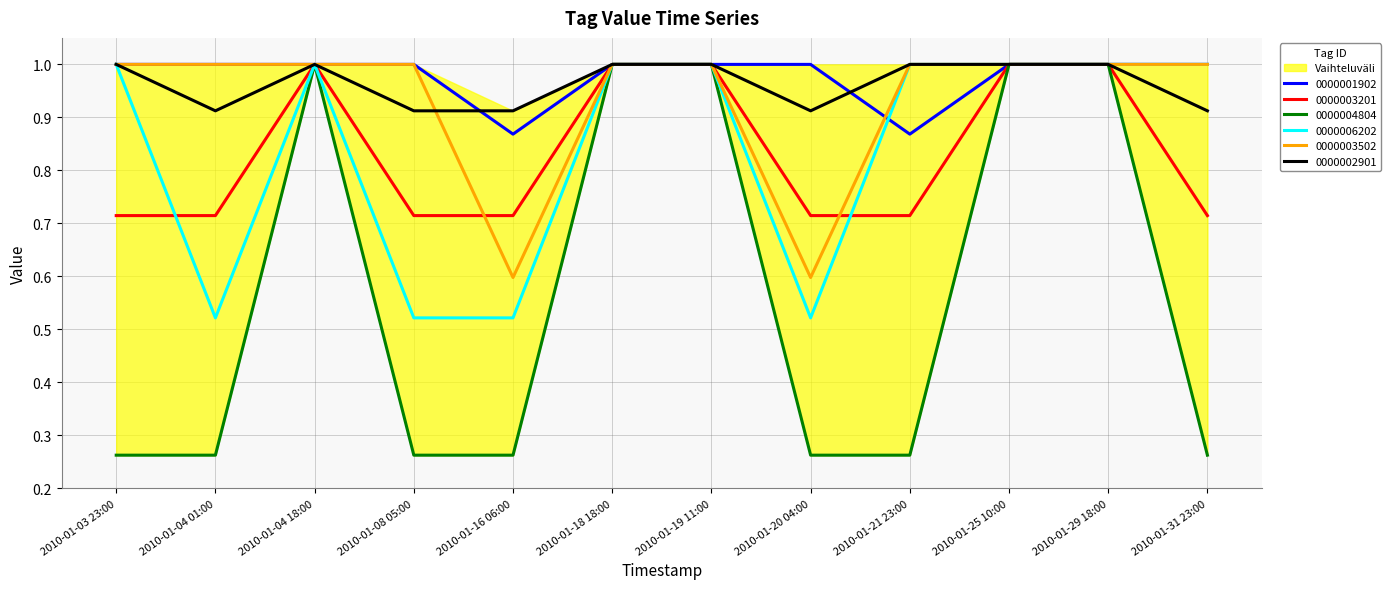

What are all the series names shown in the legend?

0000001902, 0000003201, 0000004804, 0000006202, 0000003502, 0000002901